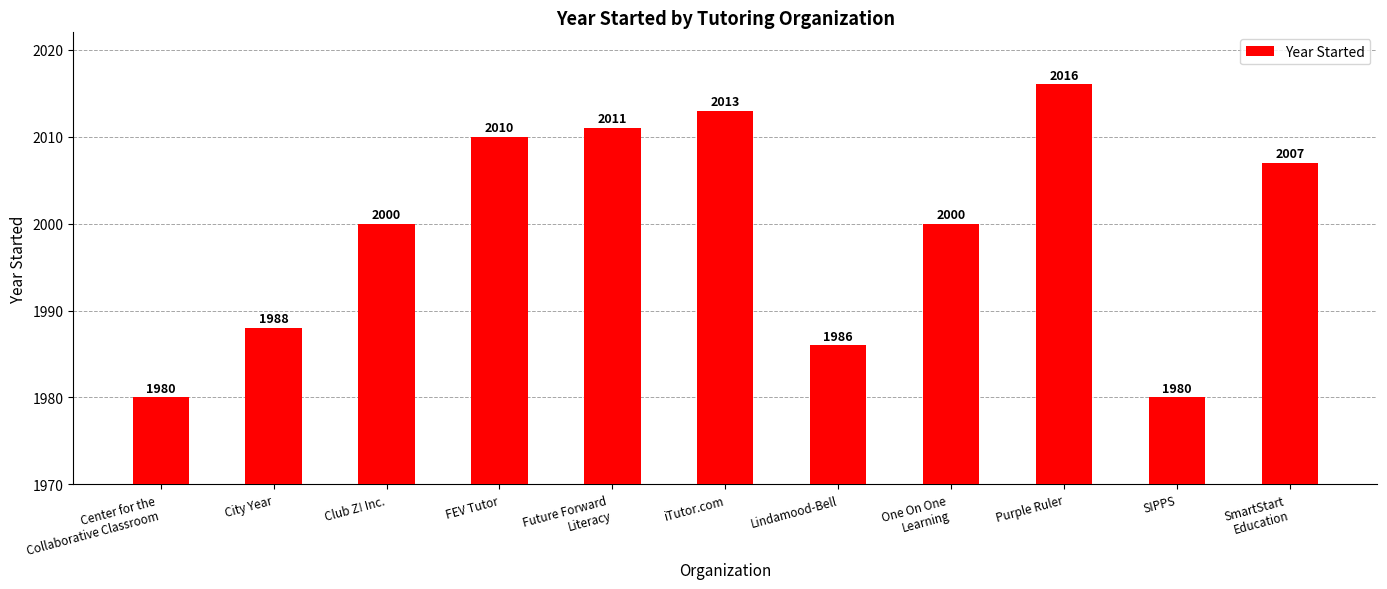

How many bars are there in total?

11